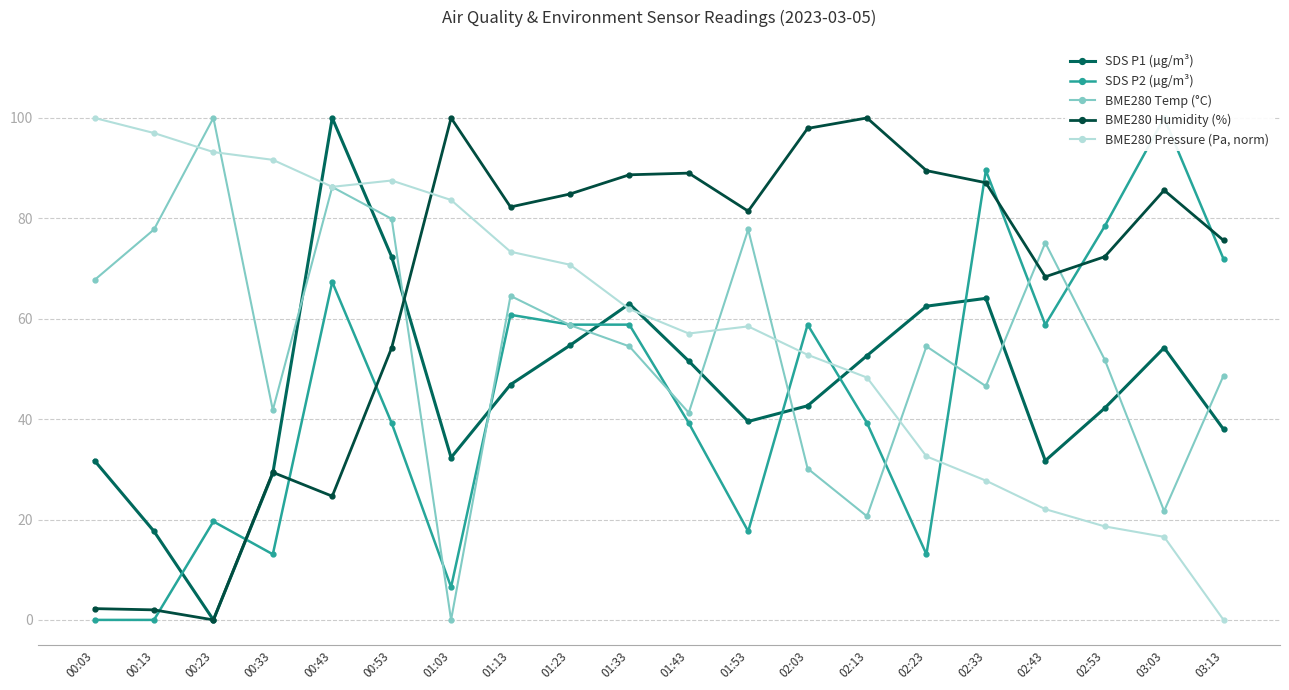

At which category does BME280 Humidity (%) reach its first local valley?

00:23